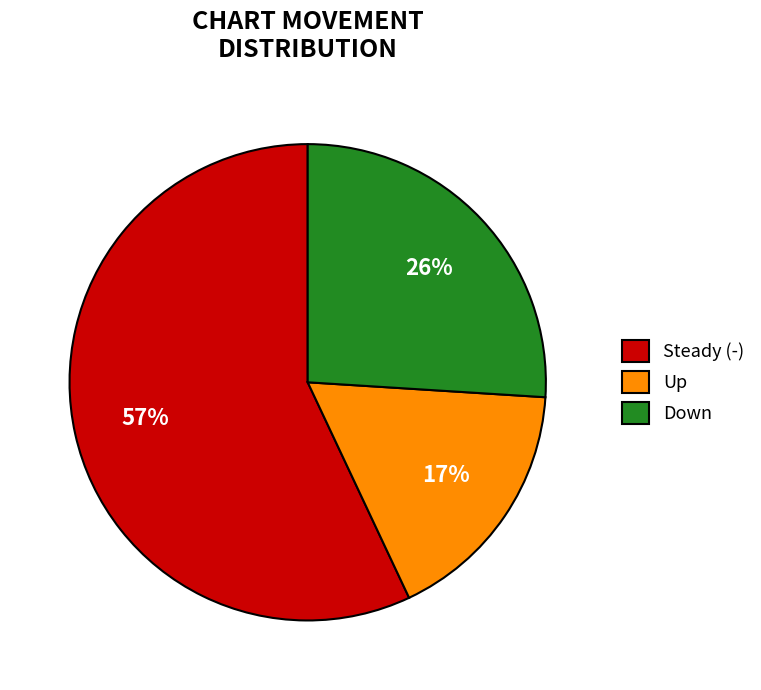

To the nearest percent, what is the average slice percentage?

33%